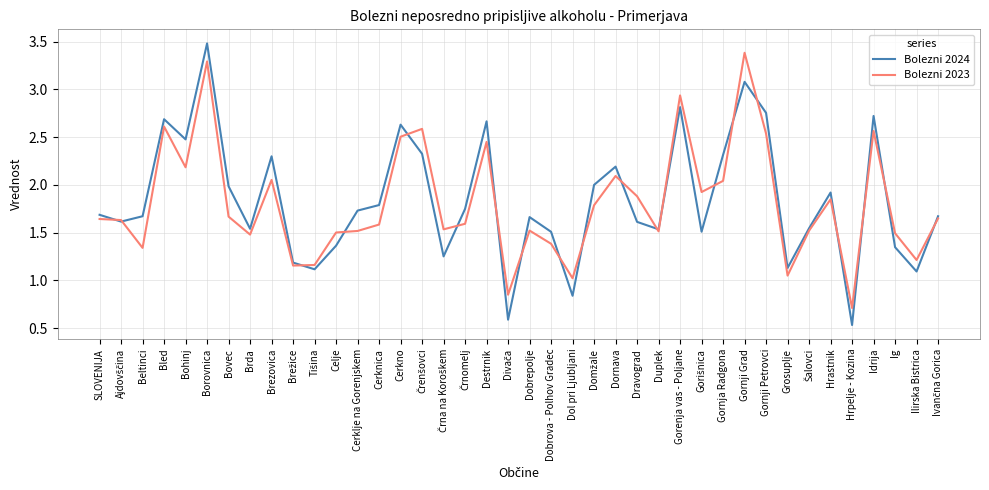

At Ig, list the series in order from largest to smallest.

Bolezni 2023, Bolezni 2024